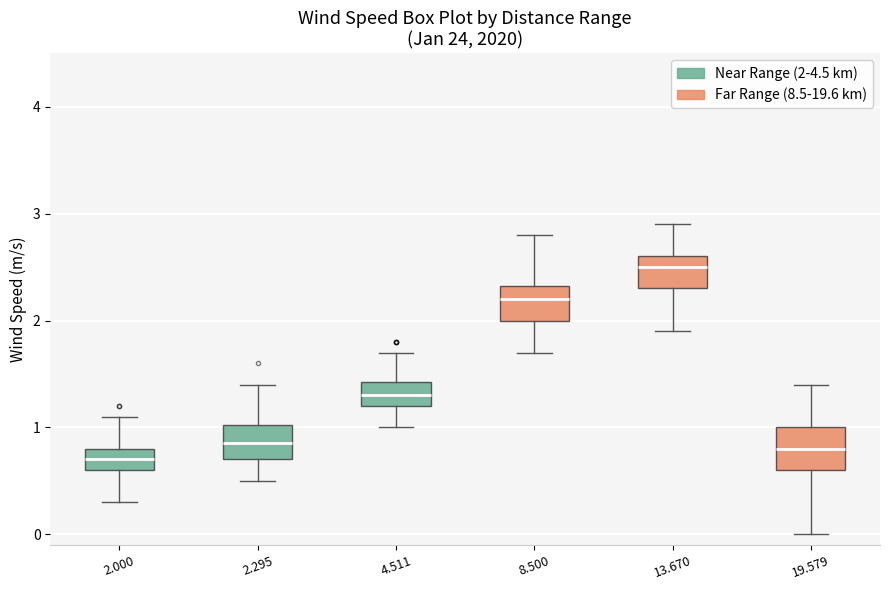

Where does the median line of the box at x = 13.670 sit on the y-axis? The values are not printed on the chart, so give them approximately, as read against the axis.

2.5